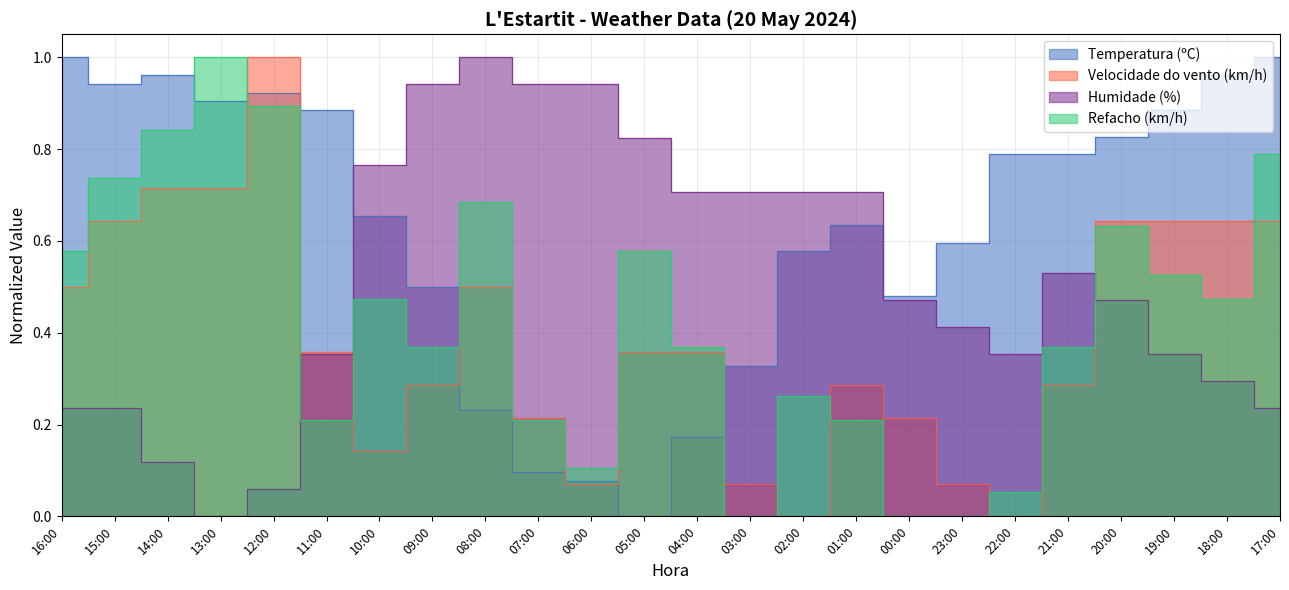

Which label corresponds to the smallest value in the chart?

05:00